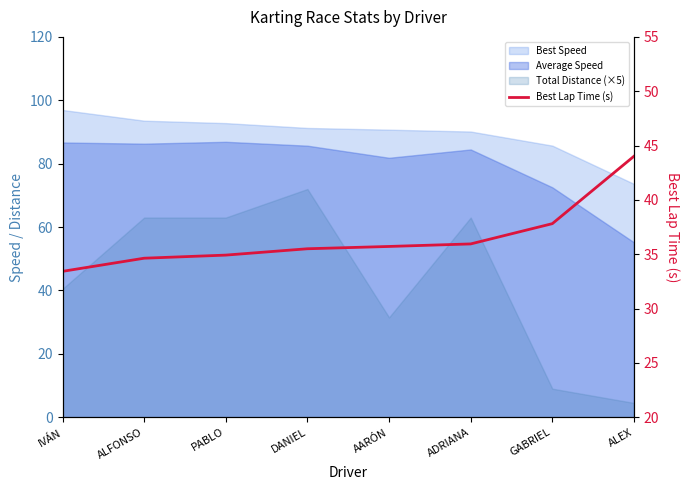

What is the value of the 5th point from the left?

35.7